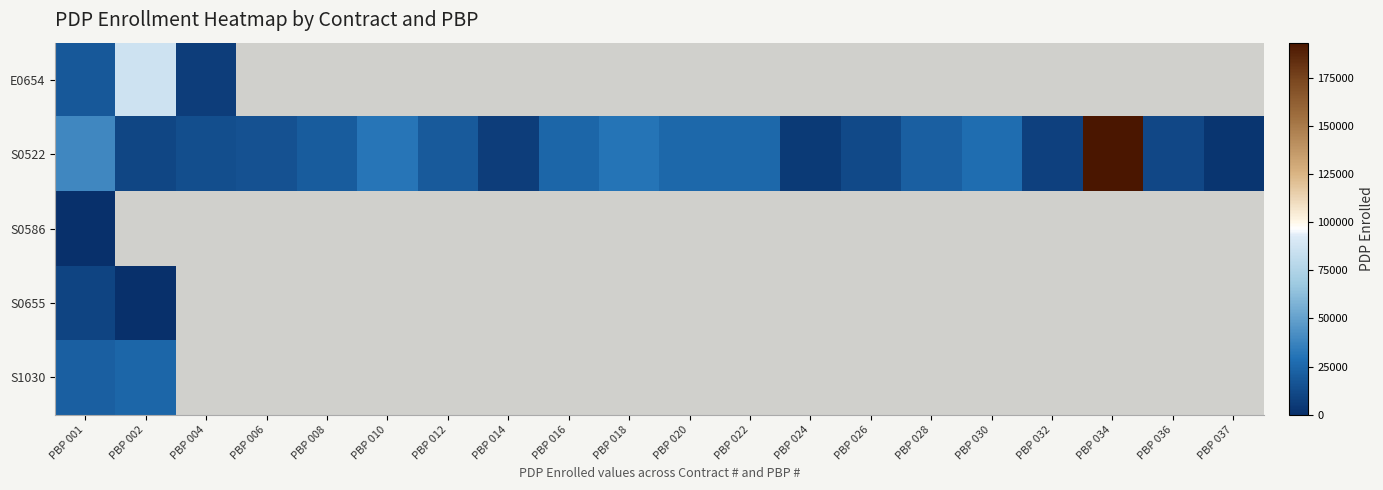

Which series has the widest spread of values?

S0522